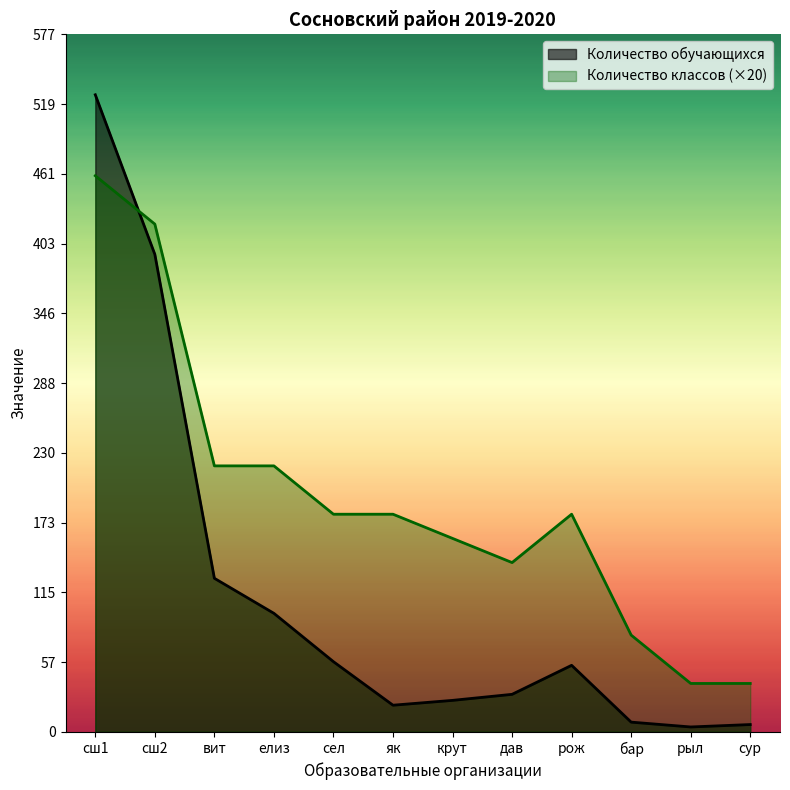

What is the difference between the maximum and minimum values in the Количество классов series?

420